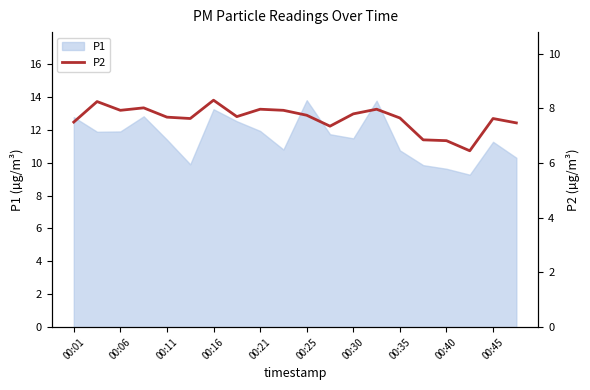

What is the minimum value for P1?

9.3